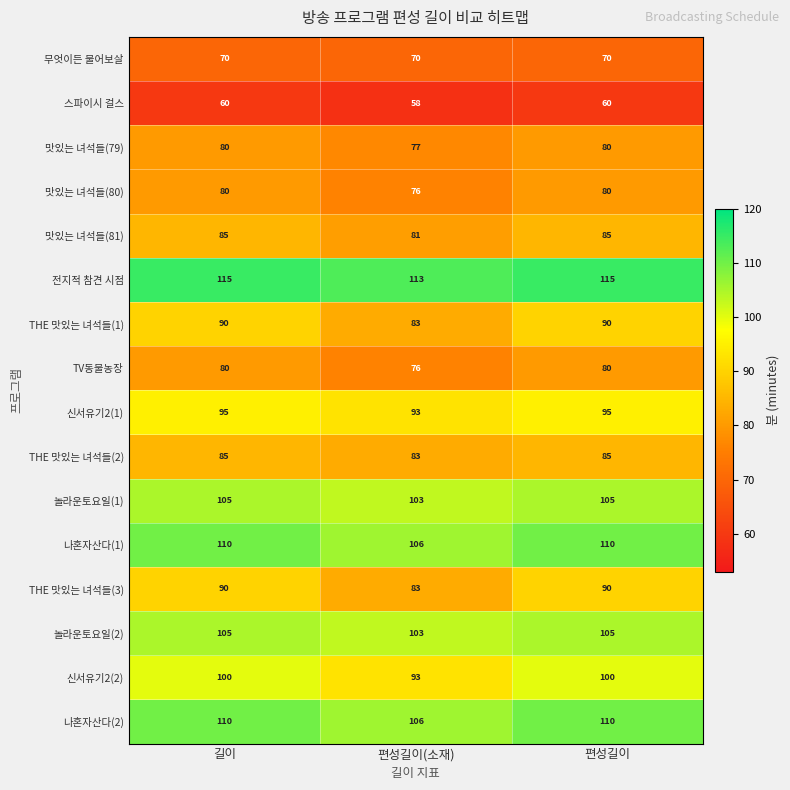

Read the 놀라운토요일(1) value at 길이.

105